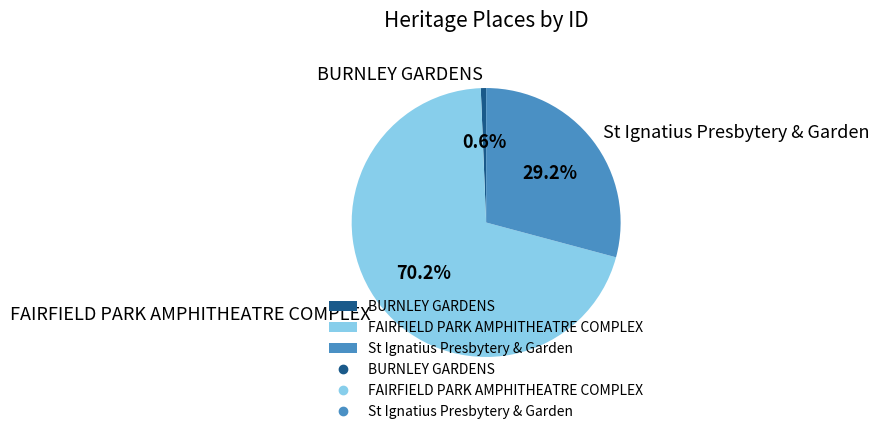

Does BURNLEY GARDENS represent more than half of the total?

No